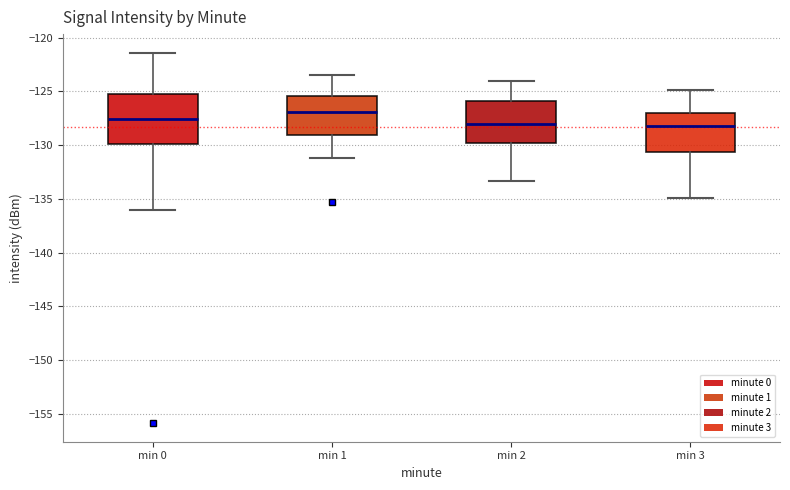

Reading left to right, transcribe this box plot: for each box, give where its median line is, the range the box spans, and where its two whiskers end, as read against the y-axis. The values are not printed on the chart, so give them approximately, as read against the axis.

min 0: median -127.5, box -130.0 to -125.5, whiskers -136.0 to -121.5
min 1: median -127.0, box -129.0 to -125.5, whiskers -131.0 to -123.5
min 2: median -128.0, box -130.0 to -126.0, whiskers -133.5 to -124.0
min 3: median -128.0, box -130.5 to -127.0, whiskers -135.0 to -125.0